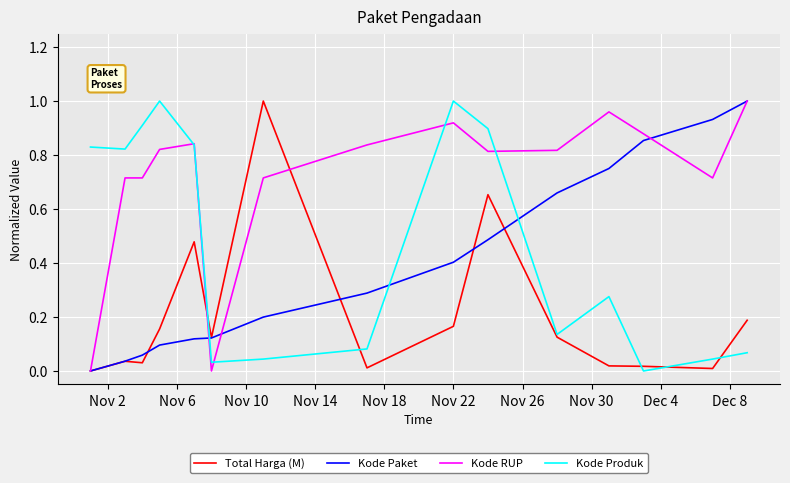

How many lines are shown in the chart?

4